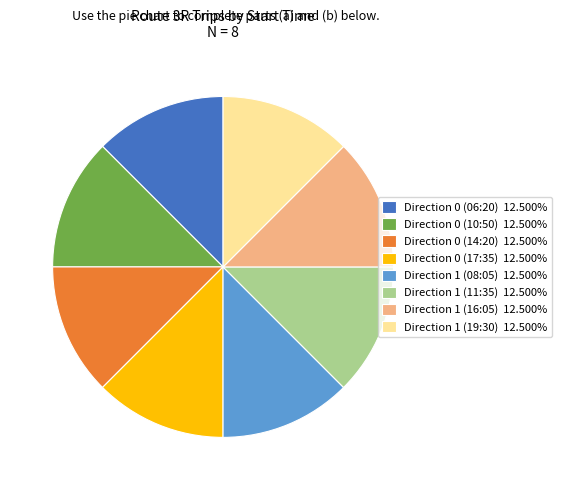

Does Direction 0 (14:20) 12.500% account for over 50% of the chart?

No